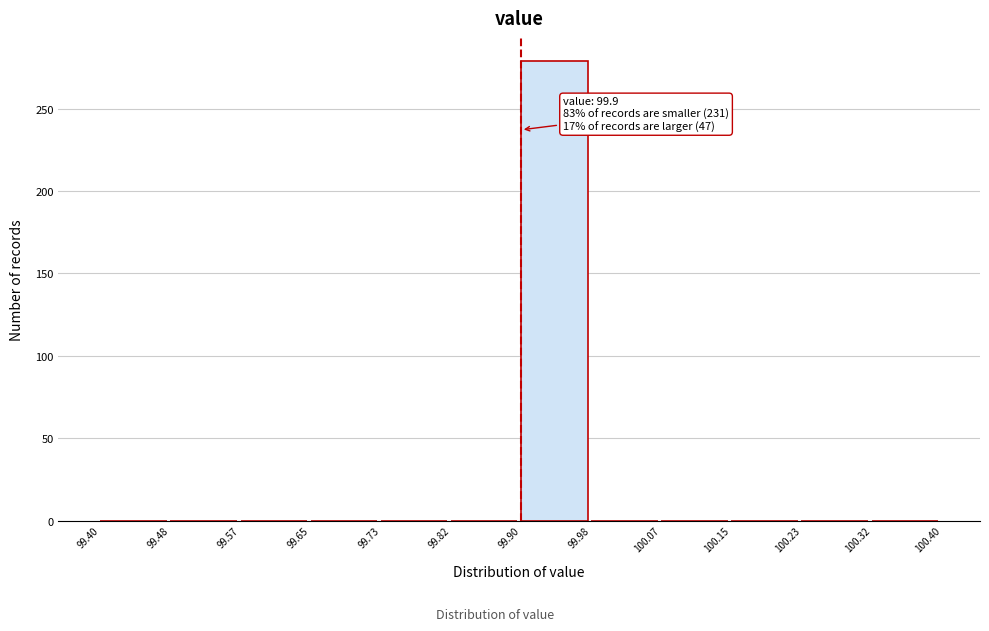

Over which range of the x-axis is the bar tallest?

99.90 to 99.98